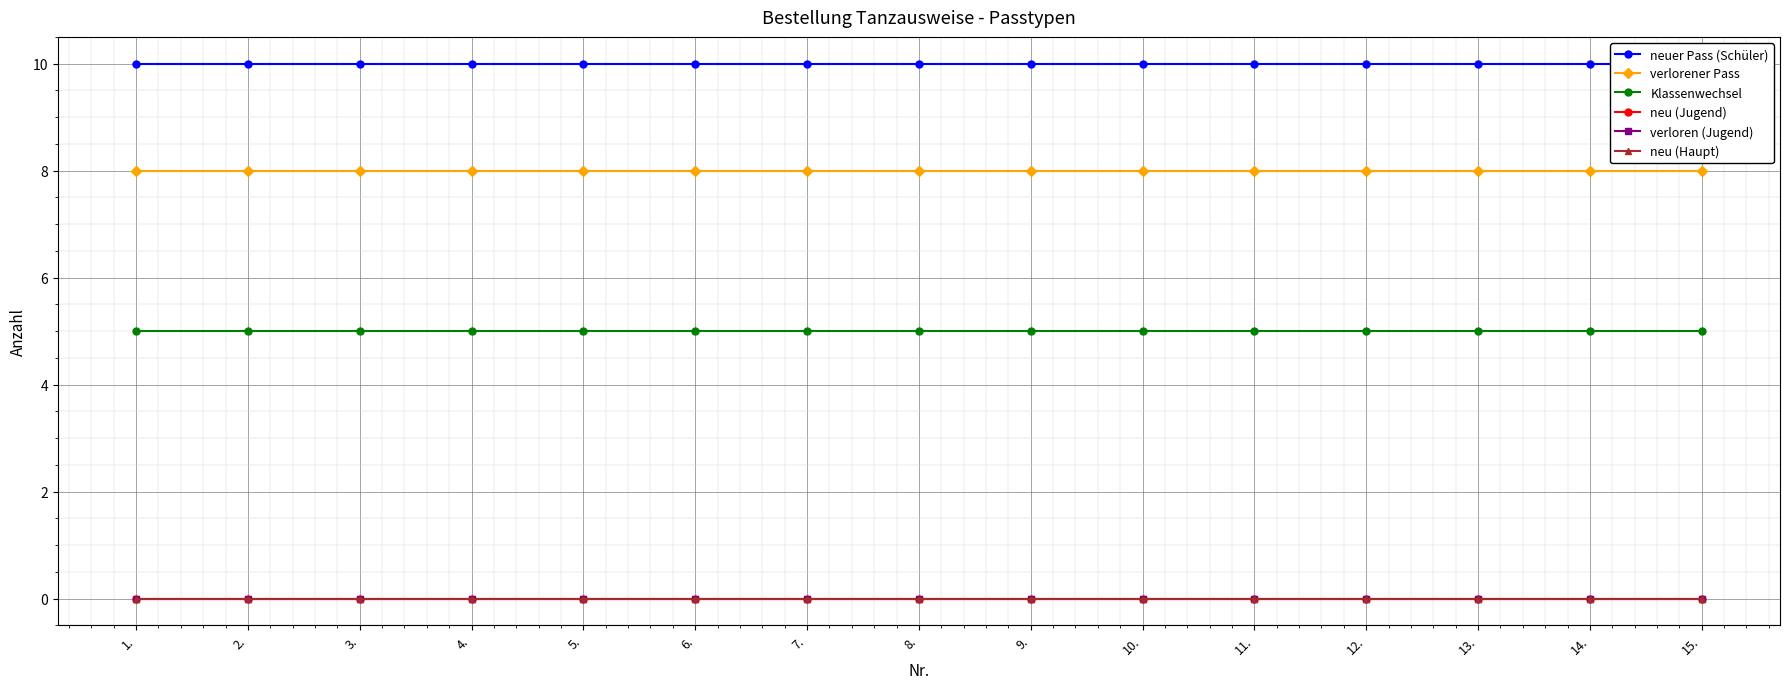

True or false: neuer Pass (Schüler) has a value of 4 at 1..

False